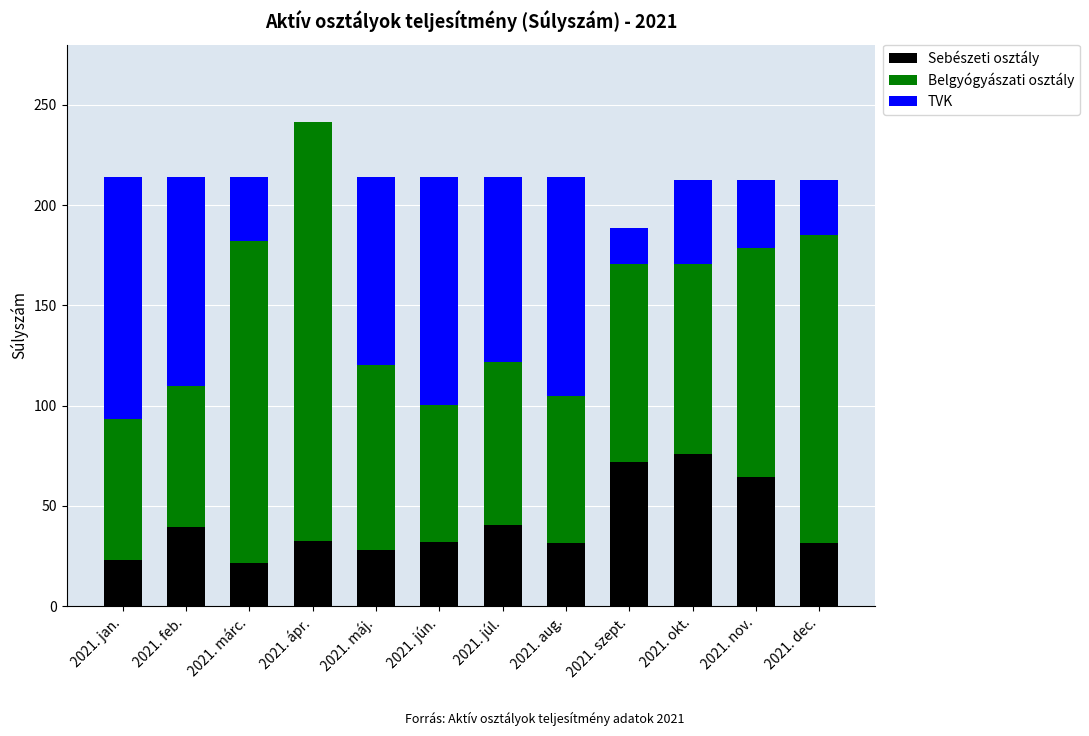

Is it true that Sebészeti osztály equals 31.6 at 2021. dec.?

True